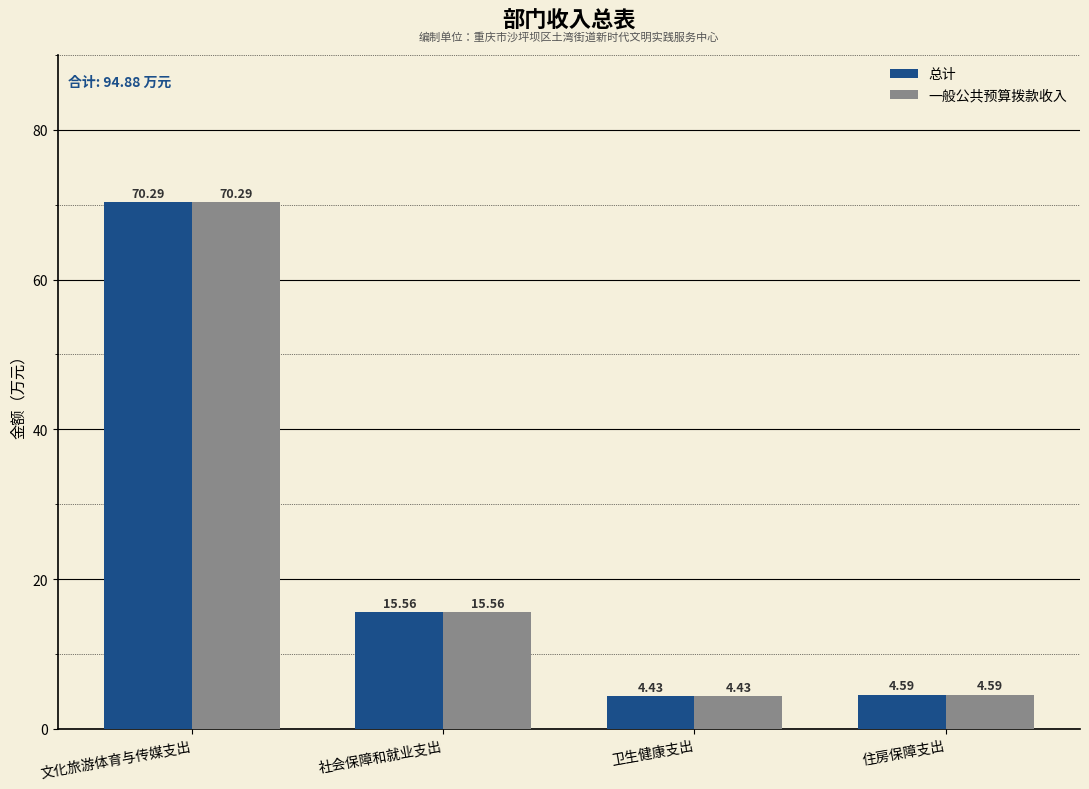

Which category has the lowest value in the 一般公共预算拨款收入 series?

卫生健康支出